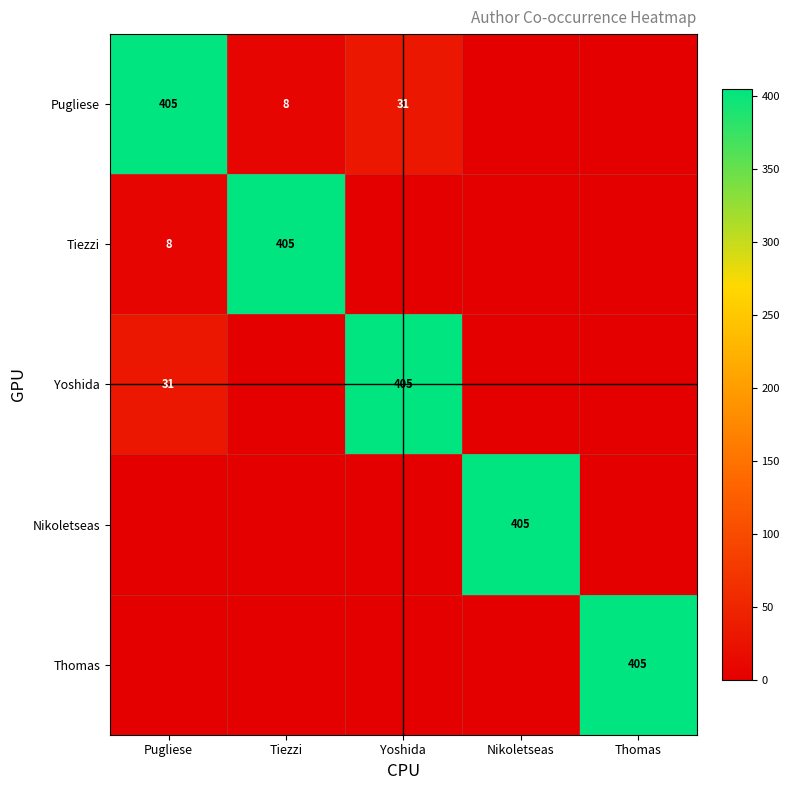

How many series are shown in this chart?

5